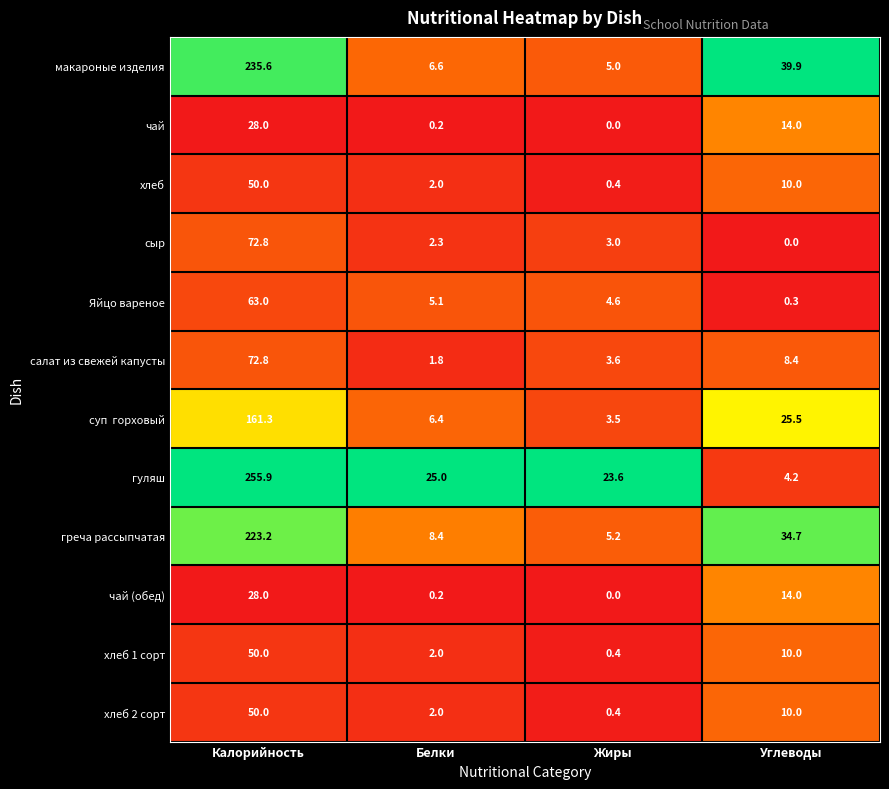

What is the greatest value displayed?

255.9